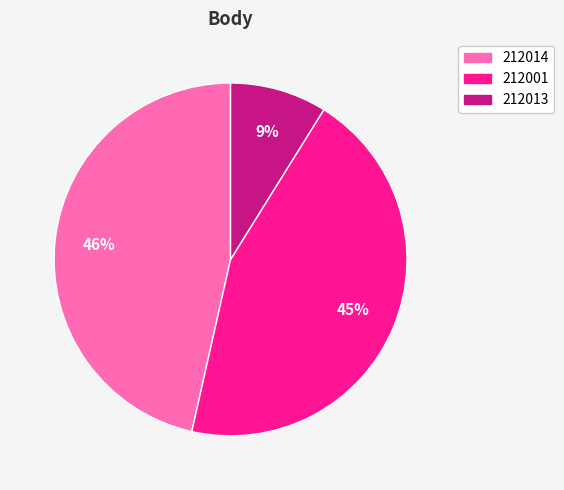

Rank the categories by value from highest to lowest.

212014, 212001, 212013